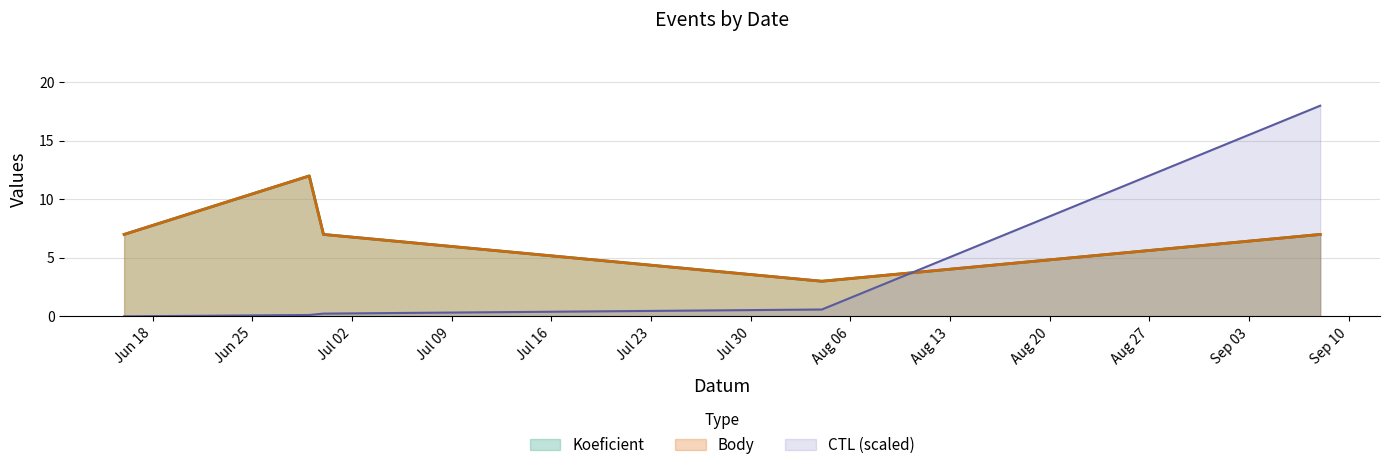

Is the value of Koeficient at 2018-09-08 greater than the value of CTL_scaled at 2018-09-08?

No